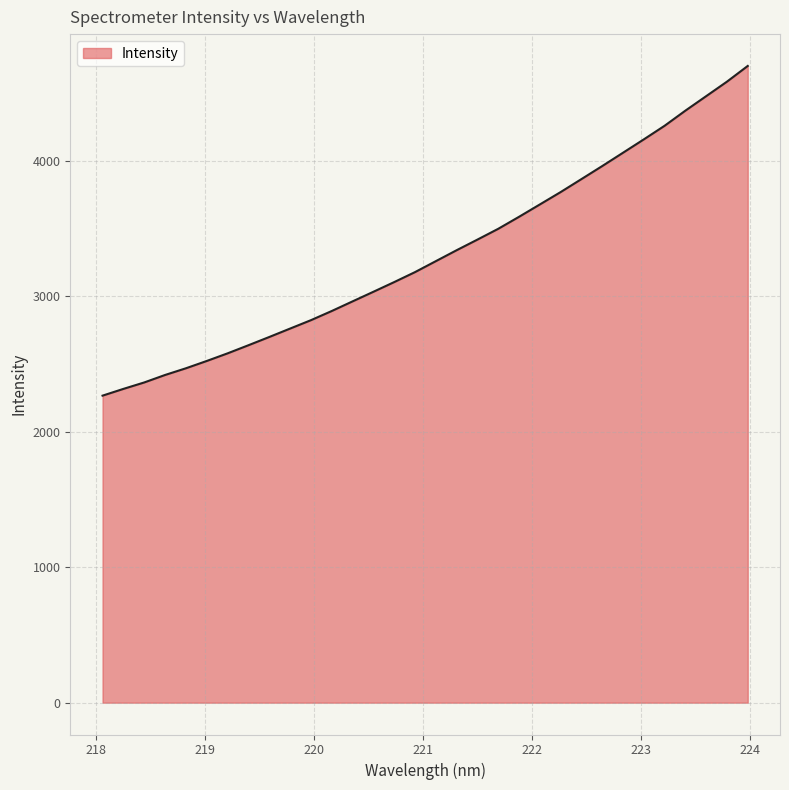

What is the difference between the maximum and minimum values?

2433.9